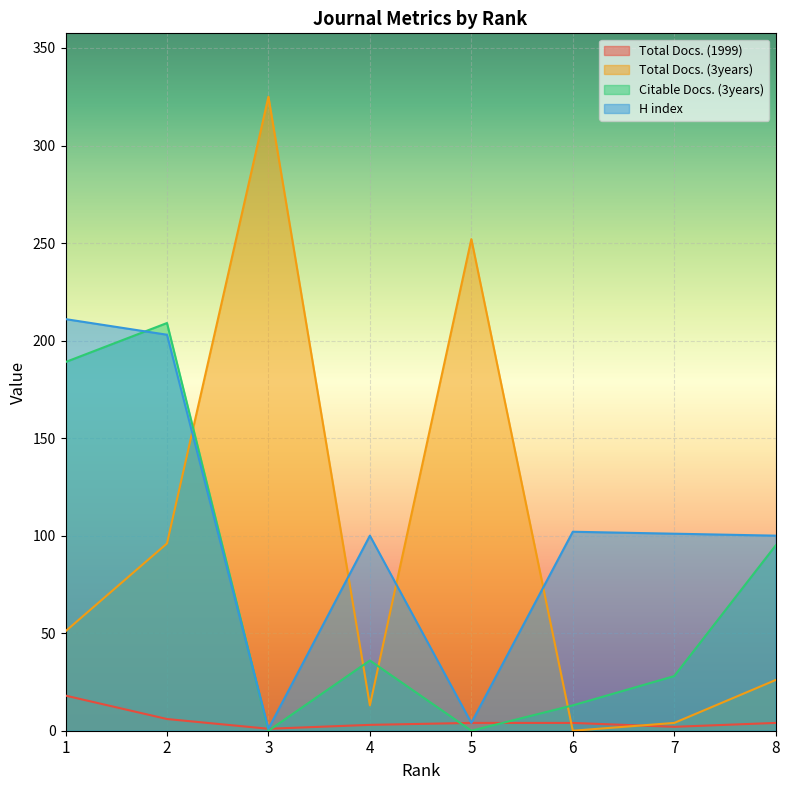

What is the value of the Total Docs. (3years) point at the 8th from the left?

26